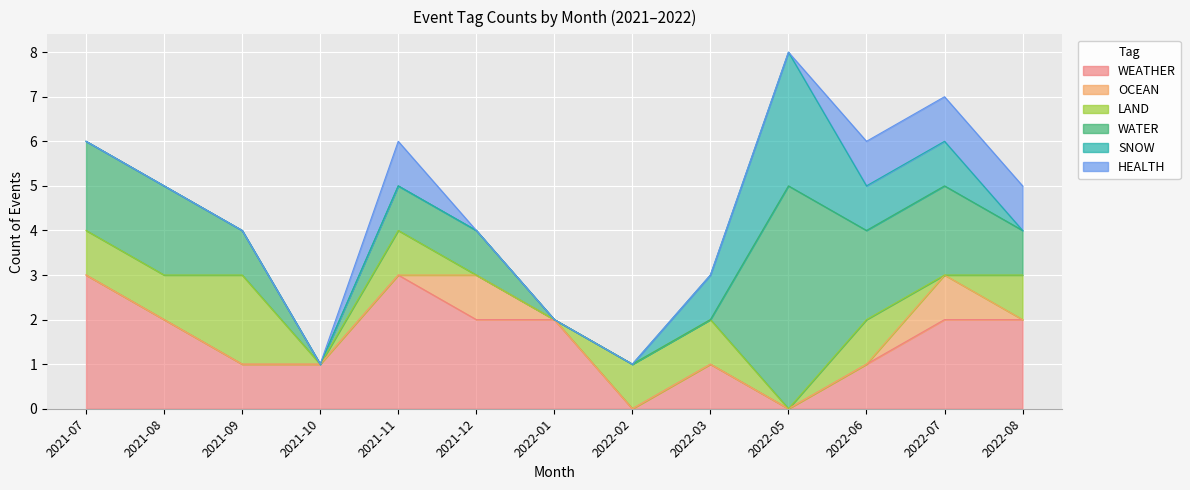

Count the LAND values in the range 0 to 1.

12